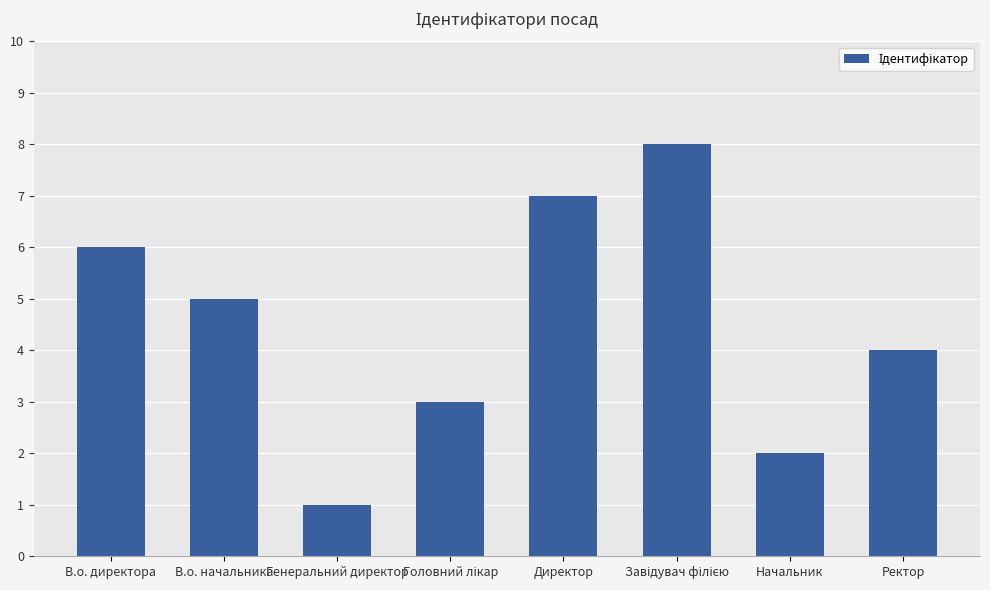

What is the ratio of the value at В.о. начальника to the value at Генеральний директор?

5.0